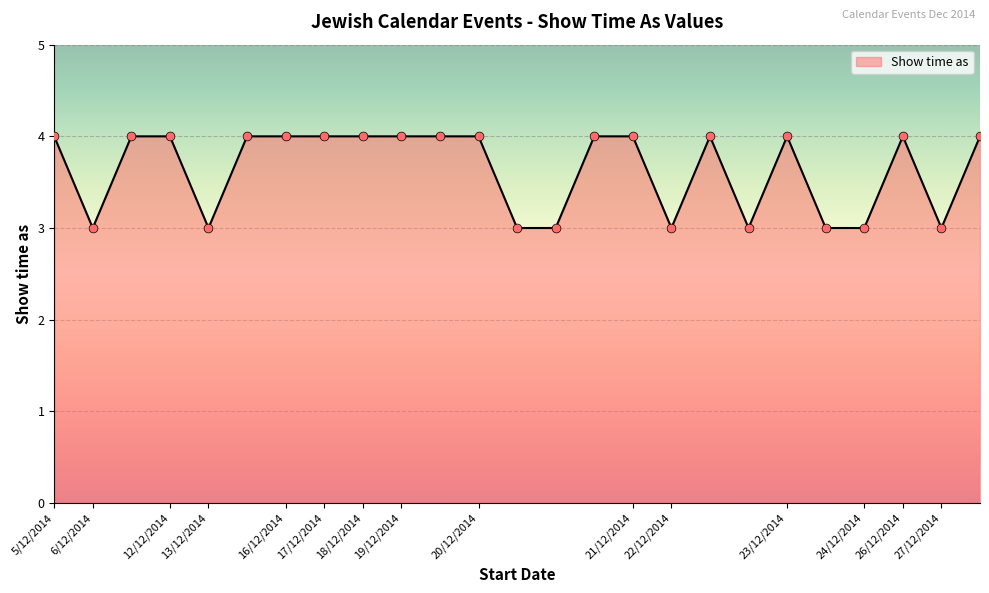

What is the smallest value displayed?

3